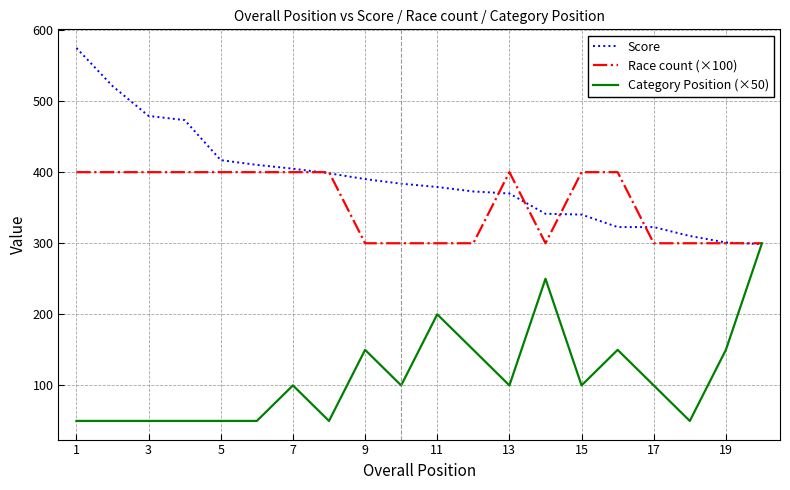

Which series has the largest total across all categories?

Score